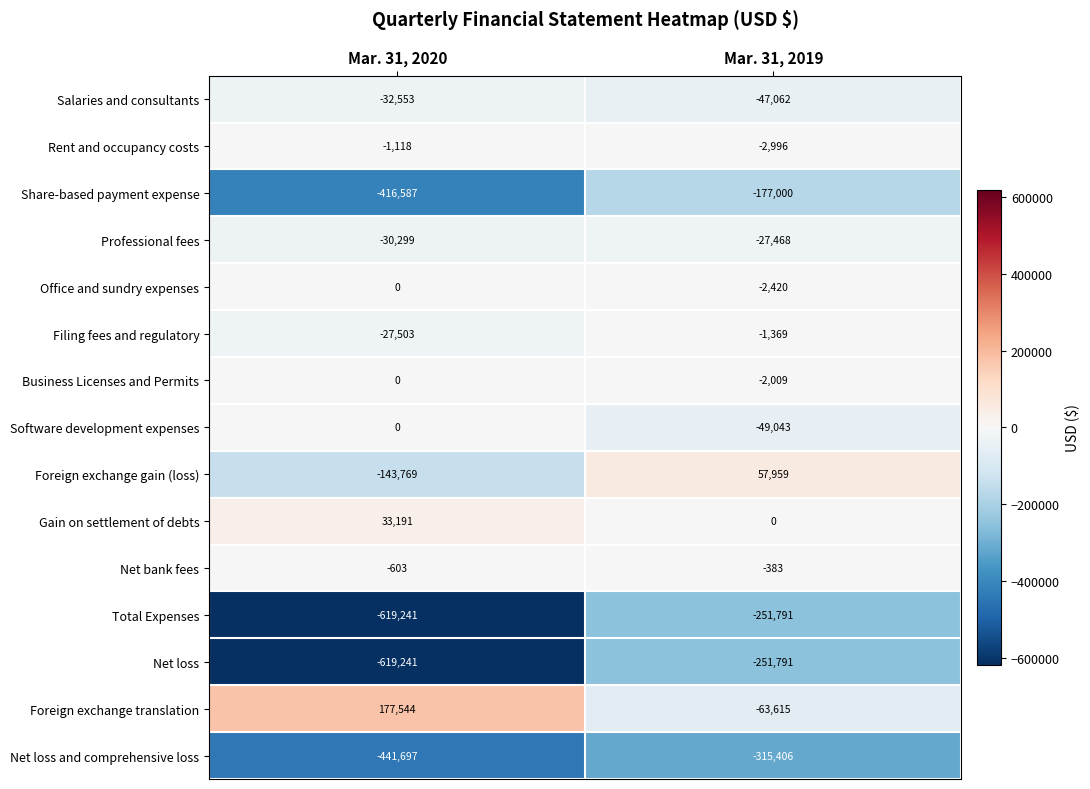

Where is Net loss nearest to the value -435516?

Mar. 31, 2020